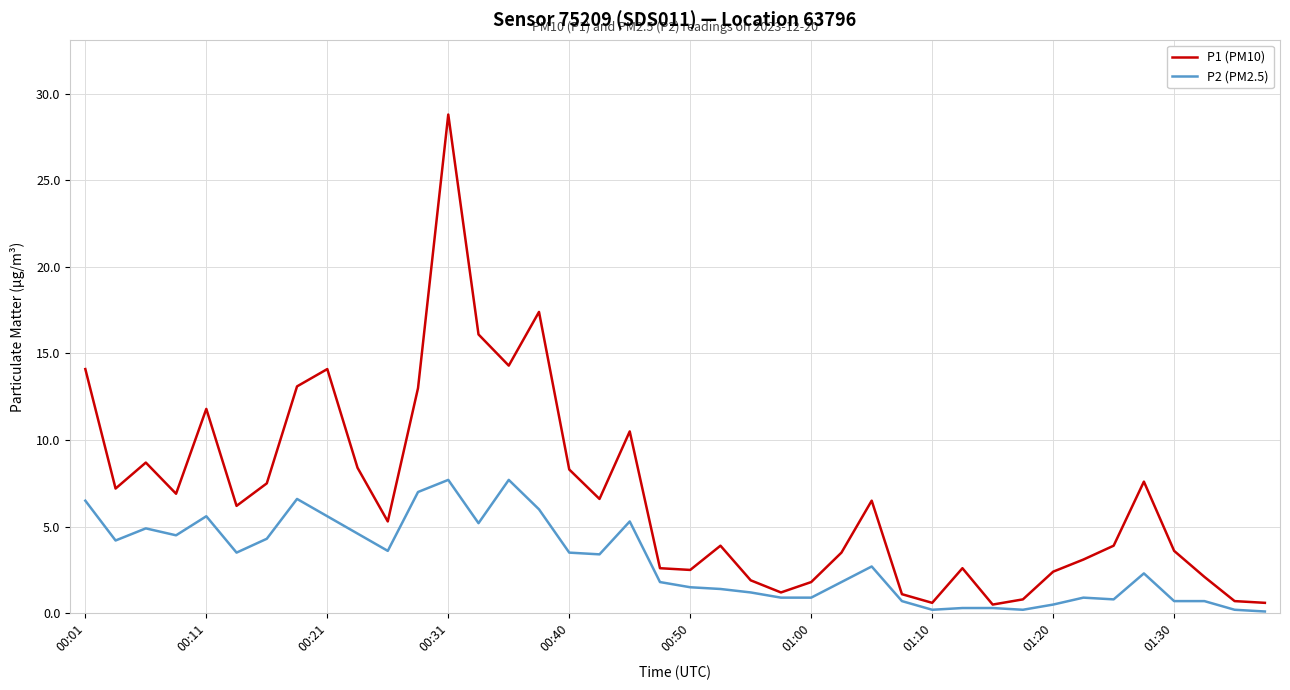

Which series has the widest spread of values?

P1 (PM10)